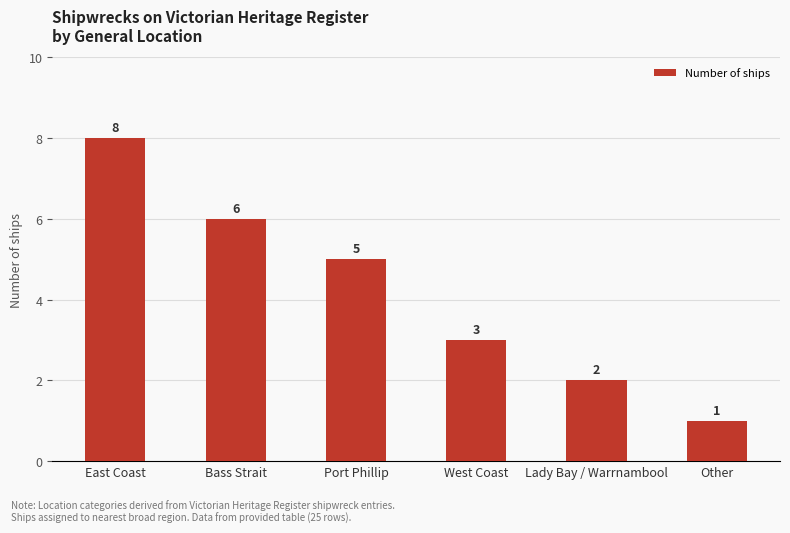

Read the value at Other.

1